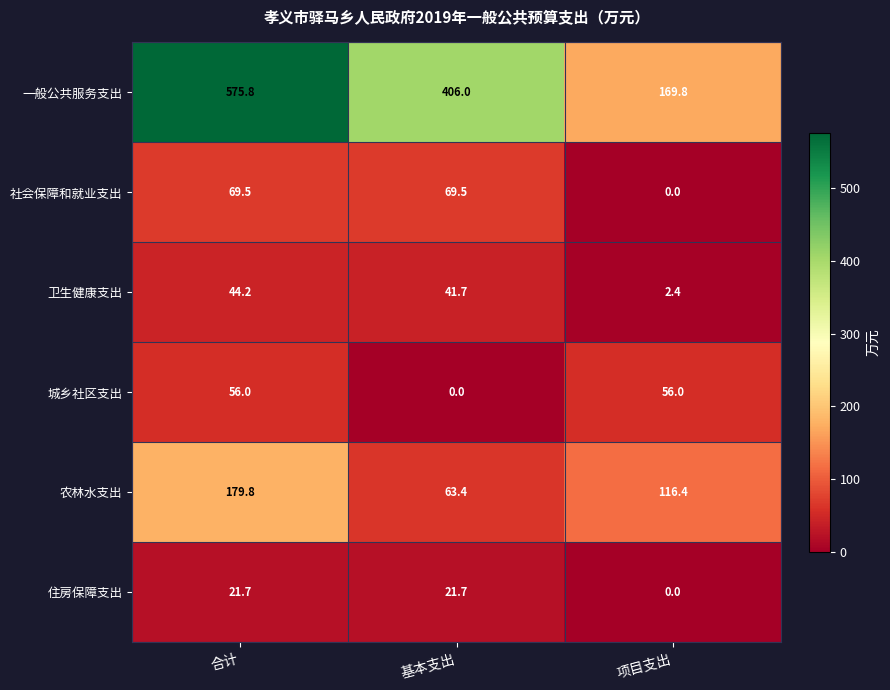

List the series in order of their peak value, lowest first.

住房保障支出, 卫生健康支出, 城乡社区支出, 社会保障和就业支出, 农林水支出, 一般公共服务支出